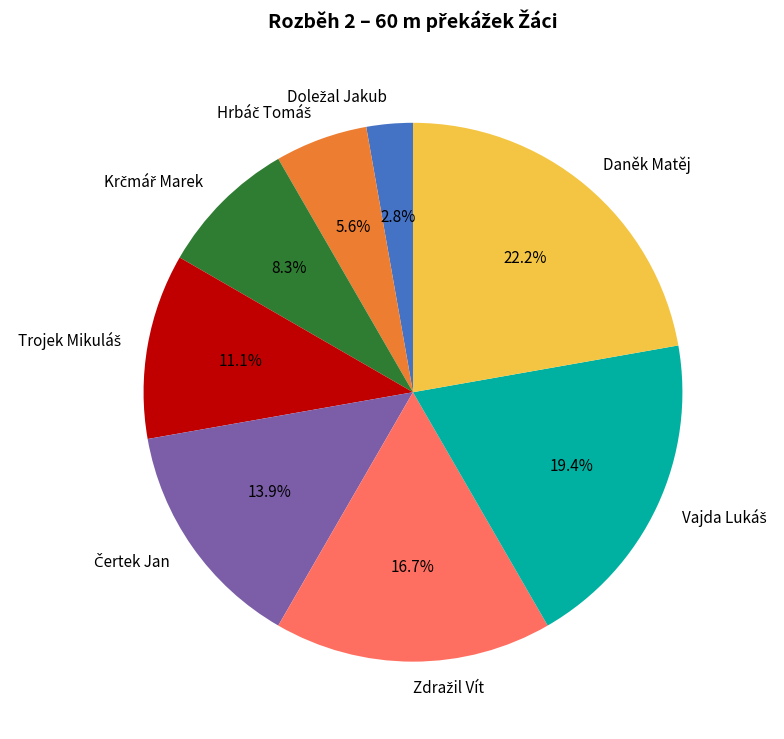

How many slices are in this pie chart?

8